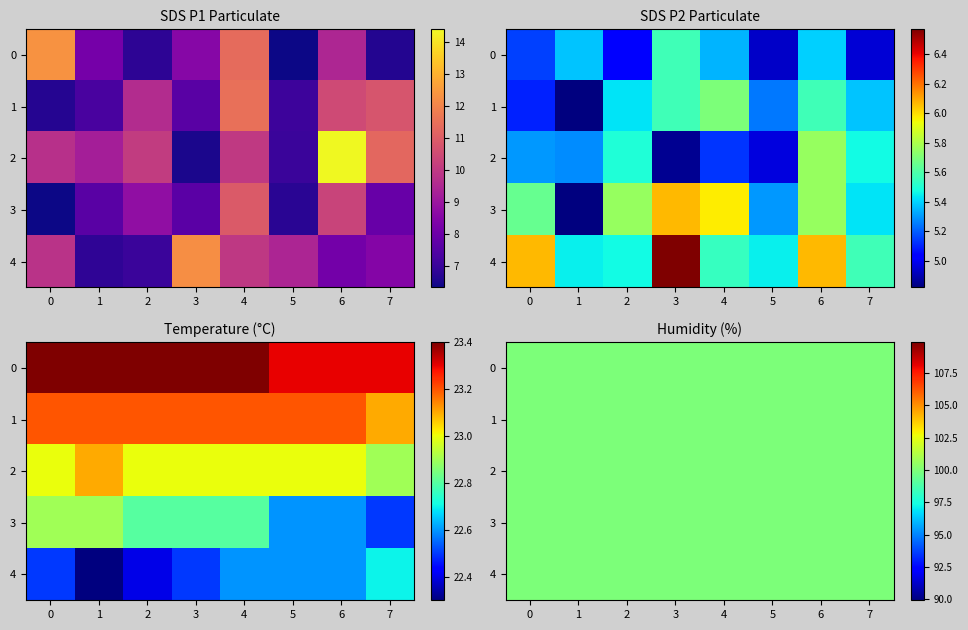

Read the Humidity value at 20.

99.9